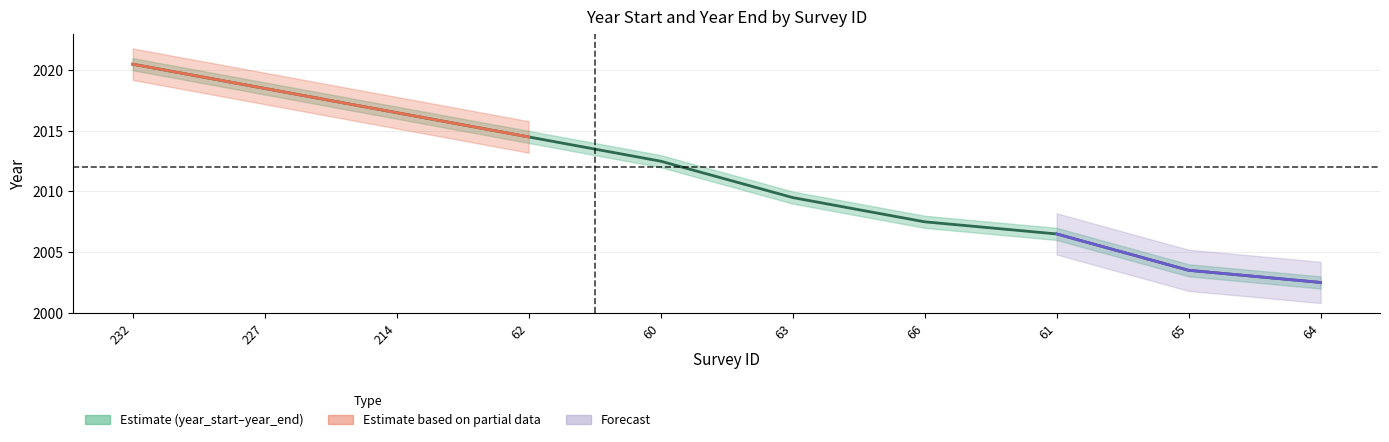

What position from the right is 62?

7